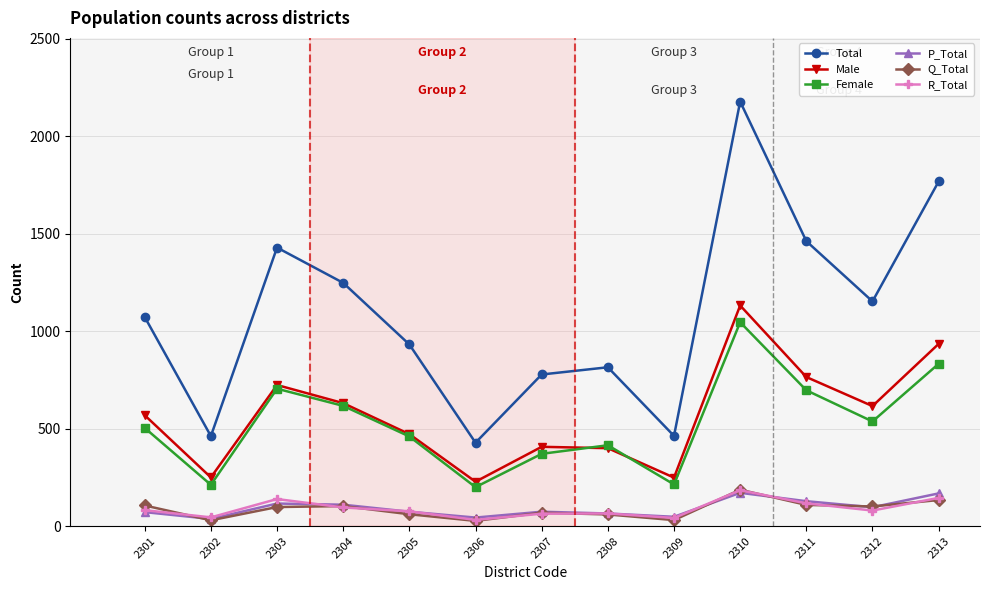

What is the highest value of the Q_Total series?

187